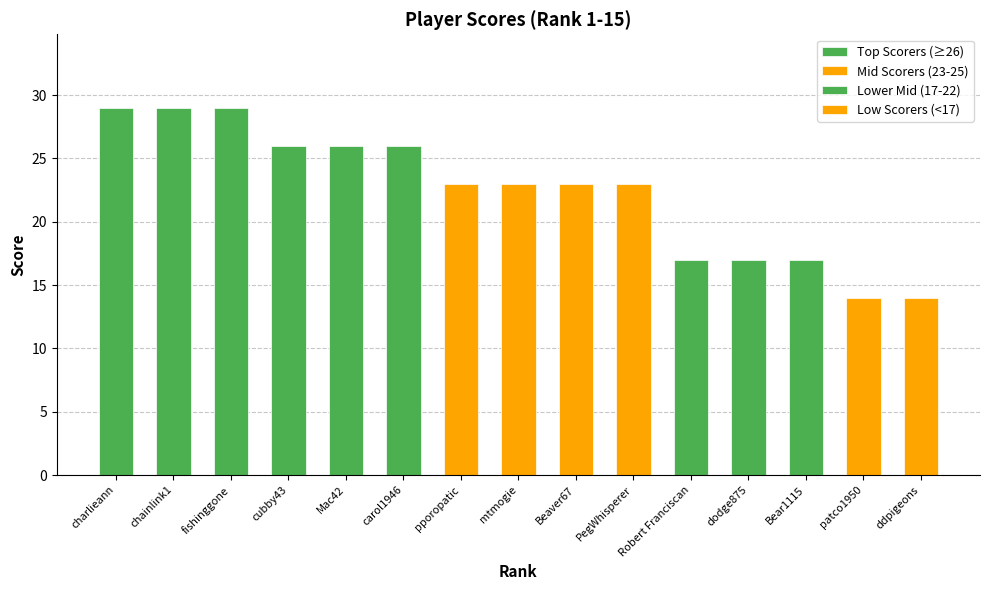

Reading left to right, list all the values displayed in this chart.

29	29	29	26	26	26	23	23	23	23	17	17	17	14	14